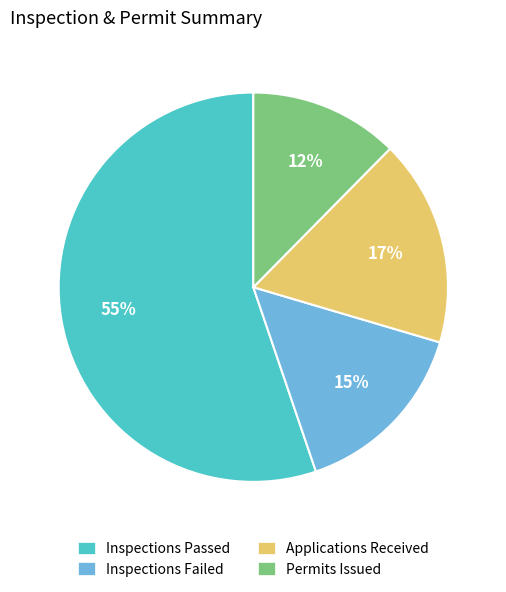

Count the number of slices in the pie.

4